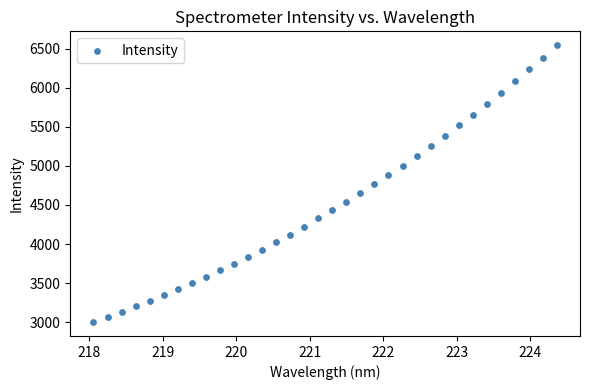

What is the range of X values (max minus min)?

6.3